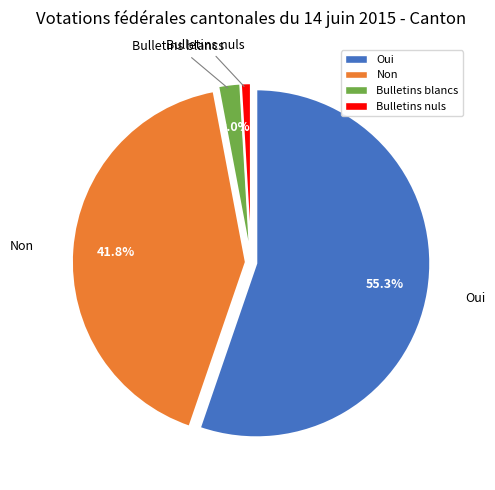

Rank the categories by value from highest to lowest.

Oui, Non, Bulletins blancs, Bulletins nuls